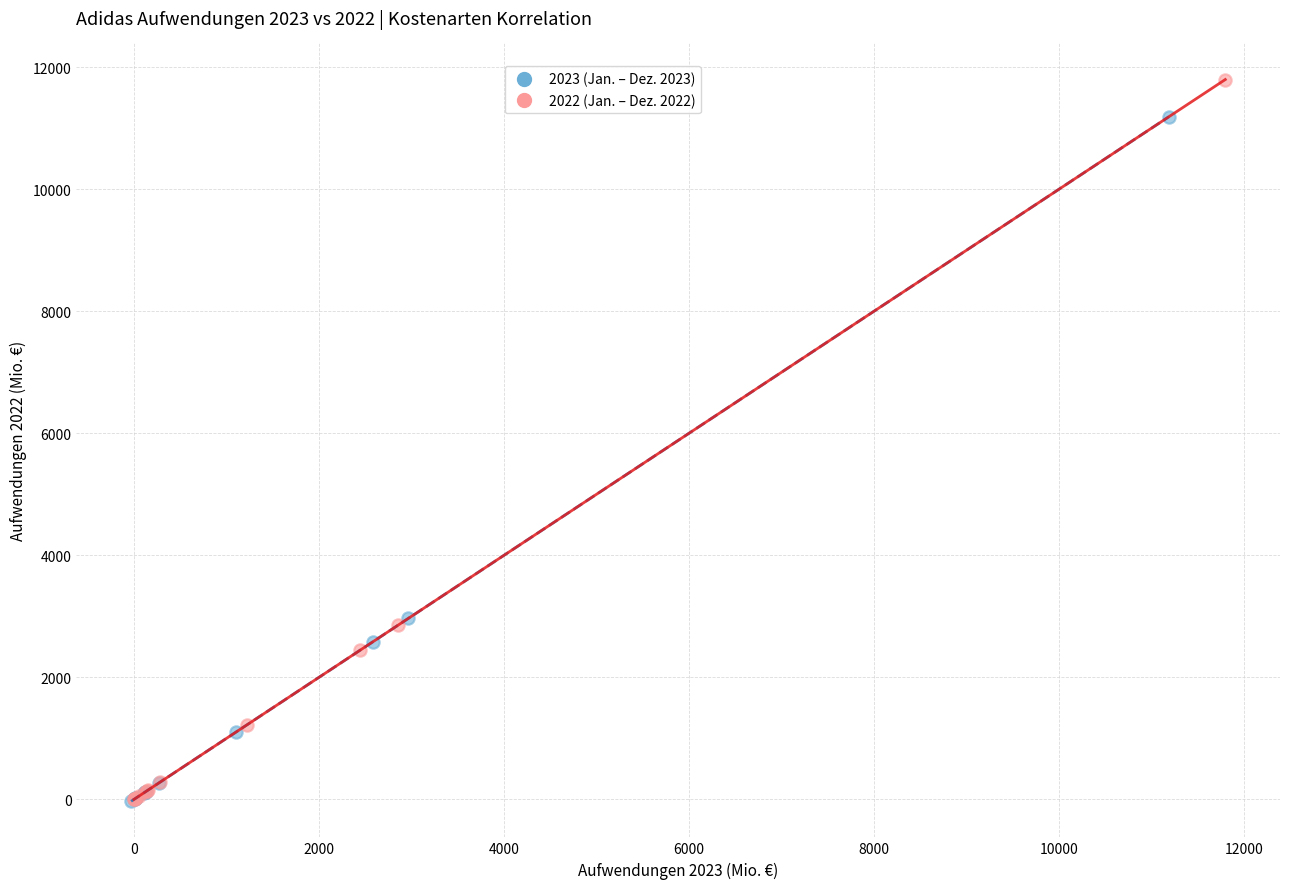

Which series reaches the maximum Y coordinate?

2022 (Jan. – Dez. 2022)